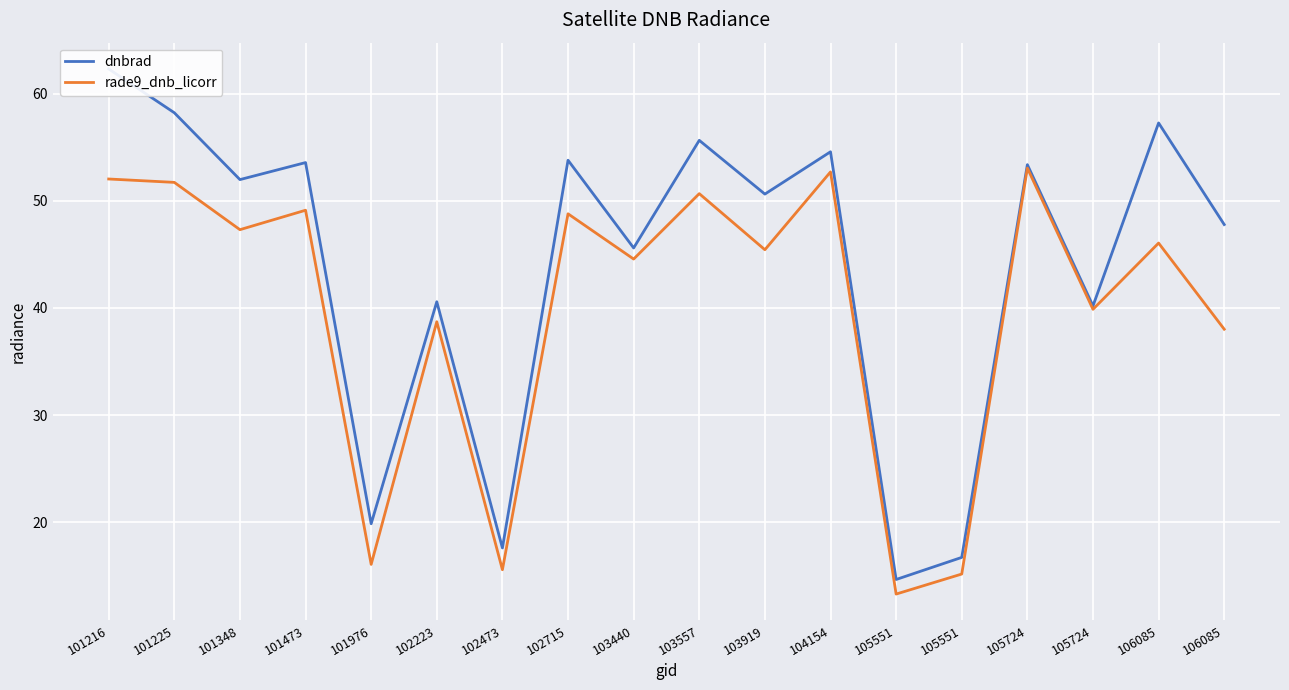

What is the value of the dnbrad point at the 10th from the left?

55.7